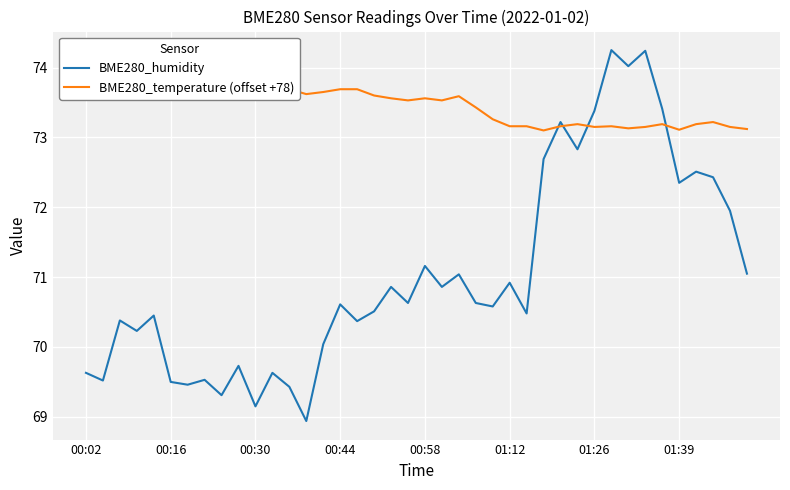

What position from the left is 39?

40